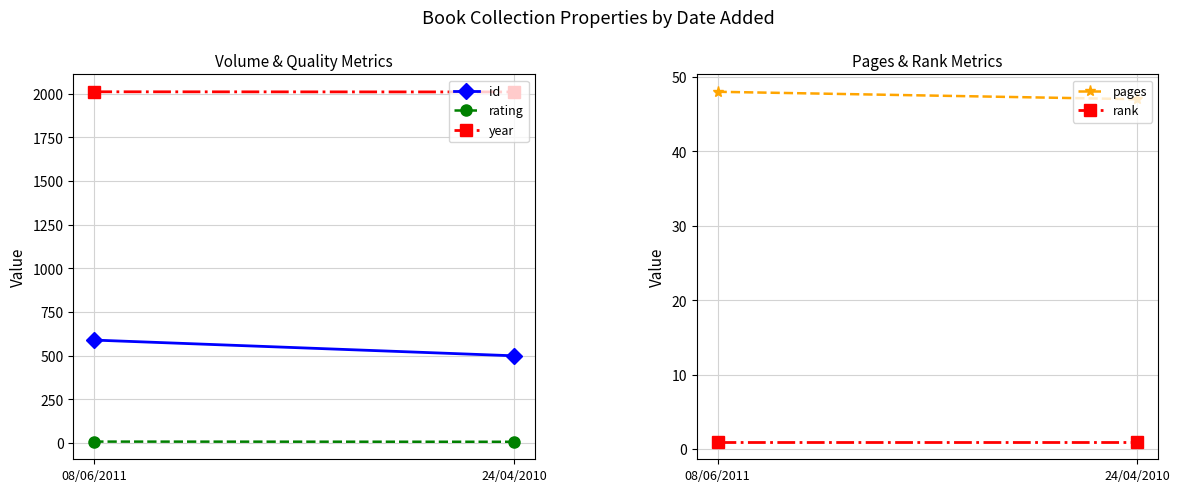

Is the value of id at 24/04/2010 greater than the value of year at 08/06/2011?

No